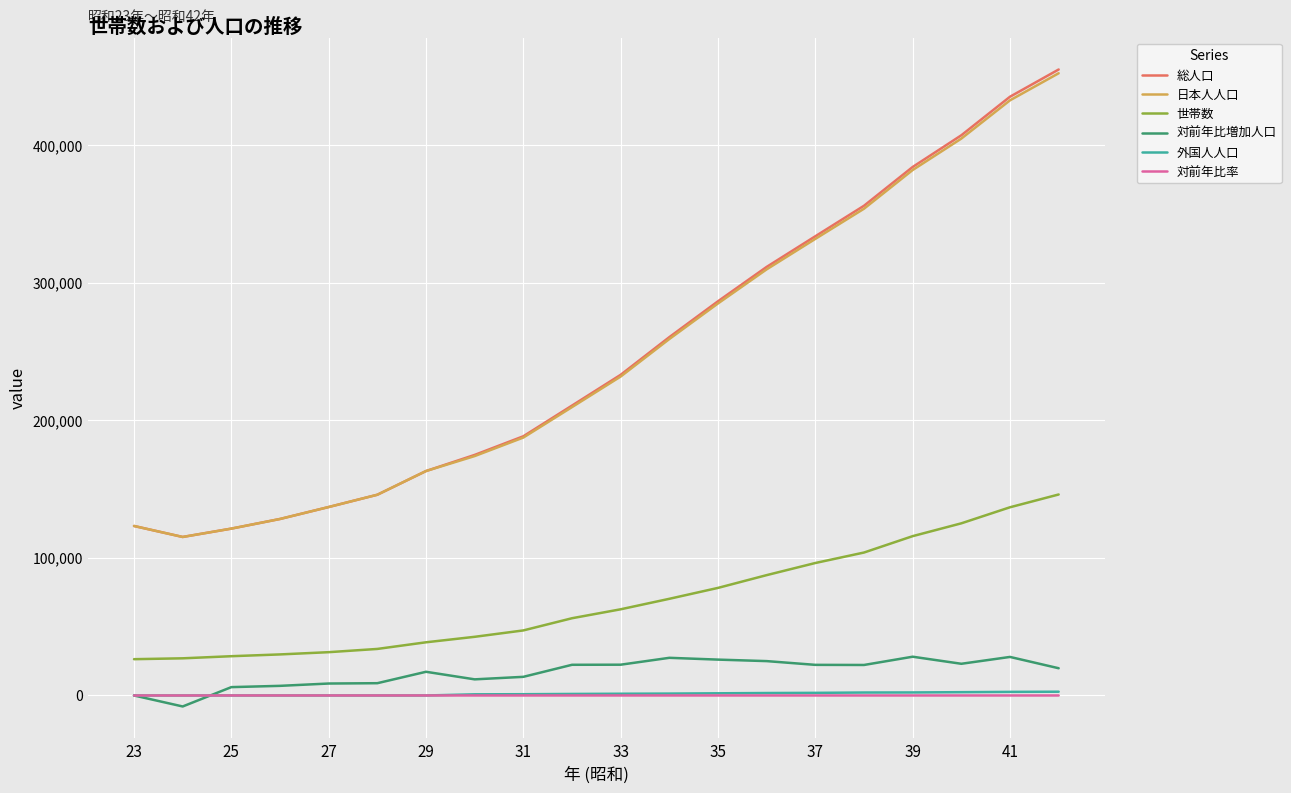

Which series has the widest spread of values?

総人口